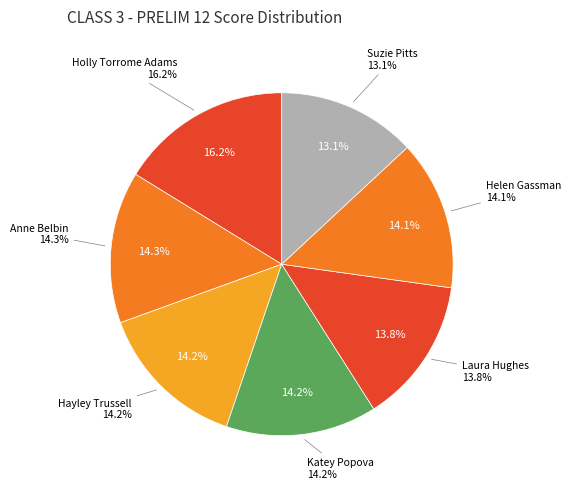

What is the smallest slice in the pie chart?

Suzie Pitts